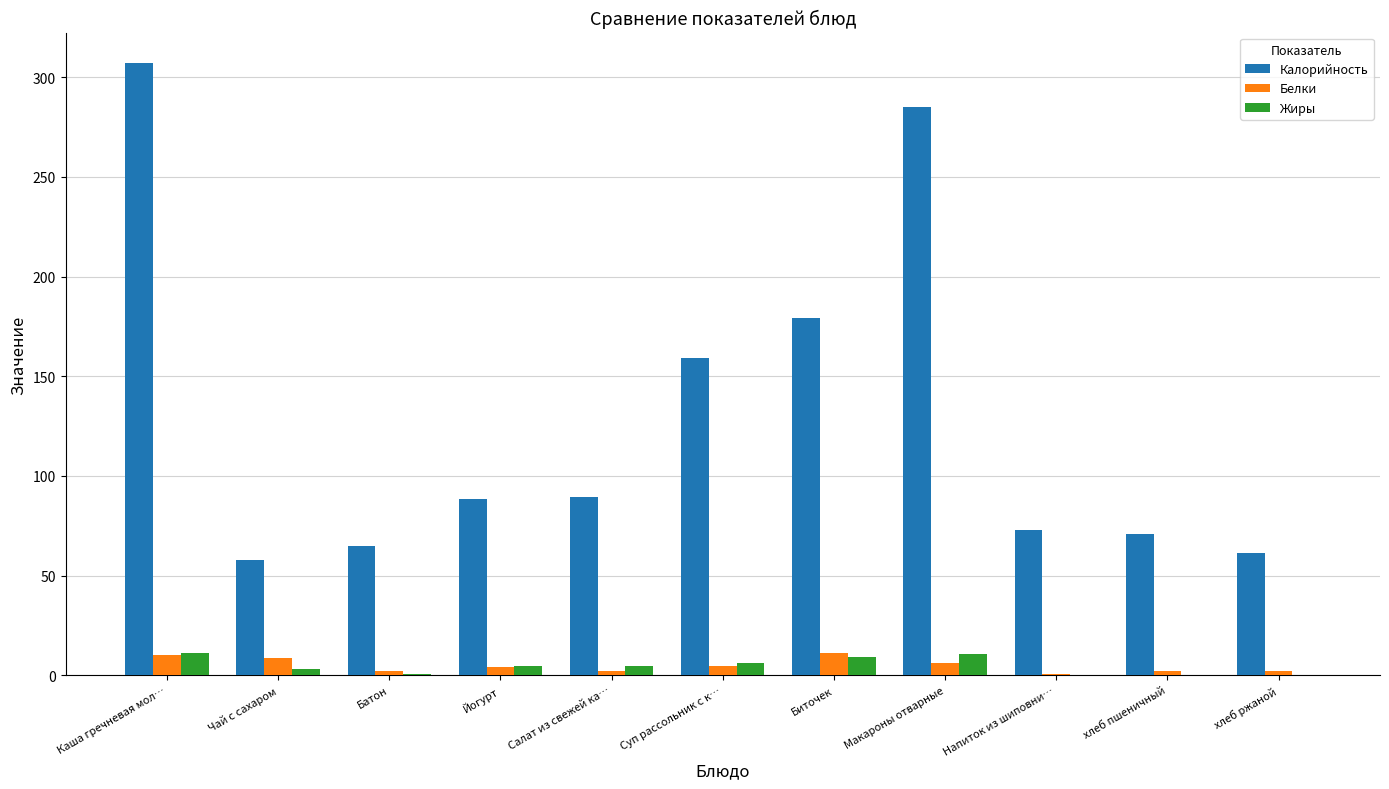

What is the highest value of the Белки series?

11.0